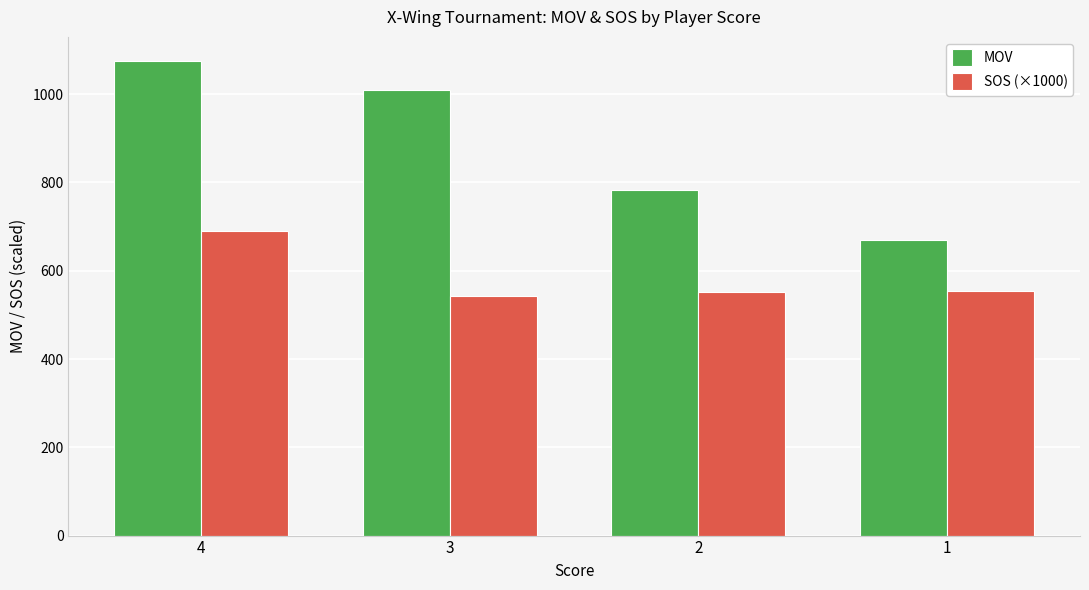

Which label corresponds to the largest value in the chart?

4